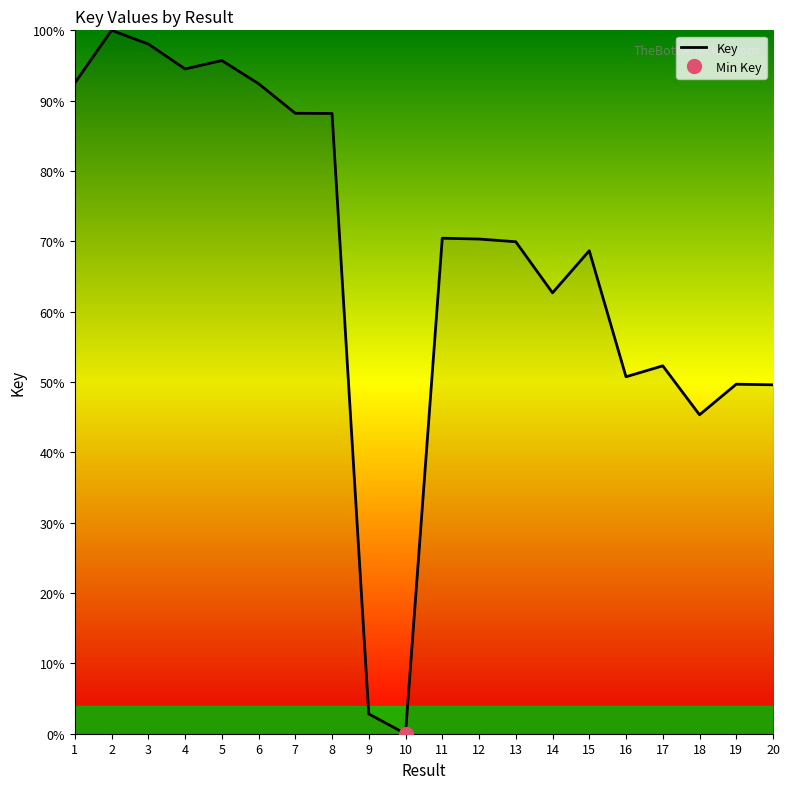

Rank the categories by value from lowest to highest.

10, 9, 18, 20, 19, 16, 17, 14, 15, 13, 12, 11, 8, 7, 6, 1, 4, 5, 3, 2